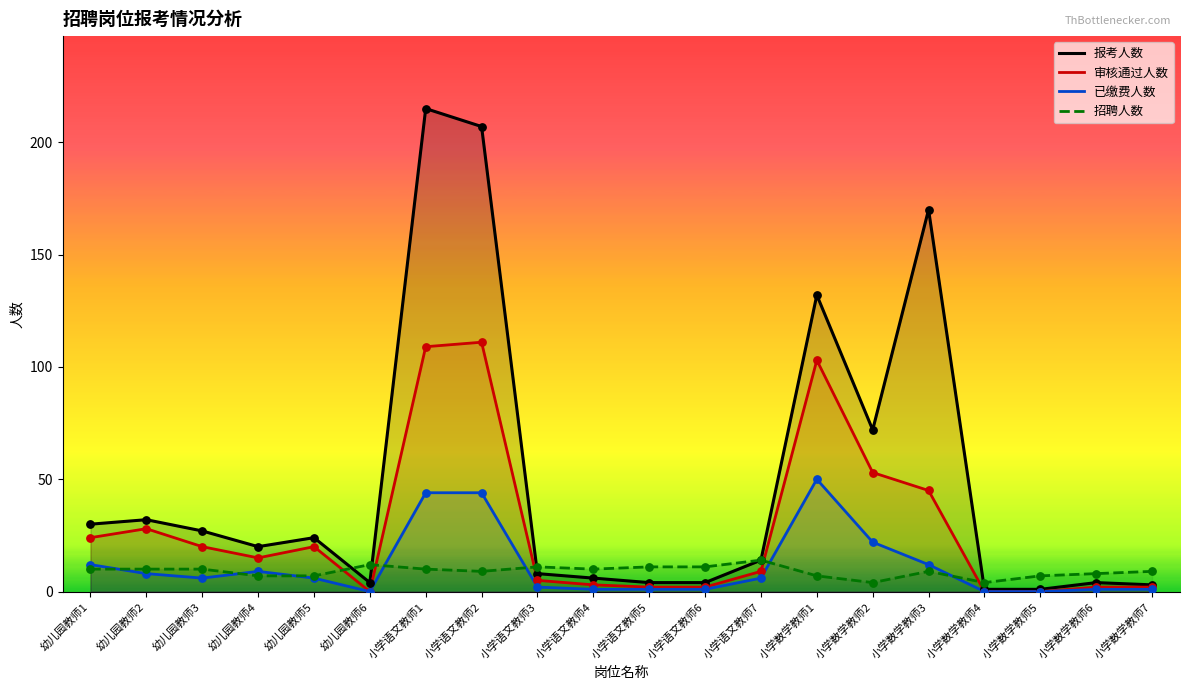

Which series contains the highest Y value?

报考人数